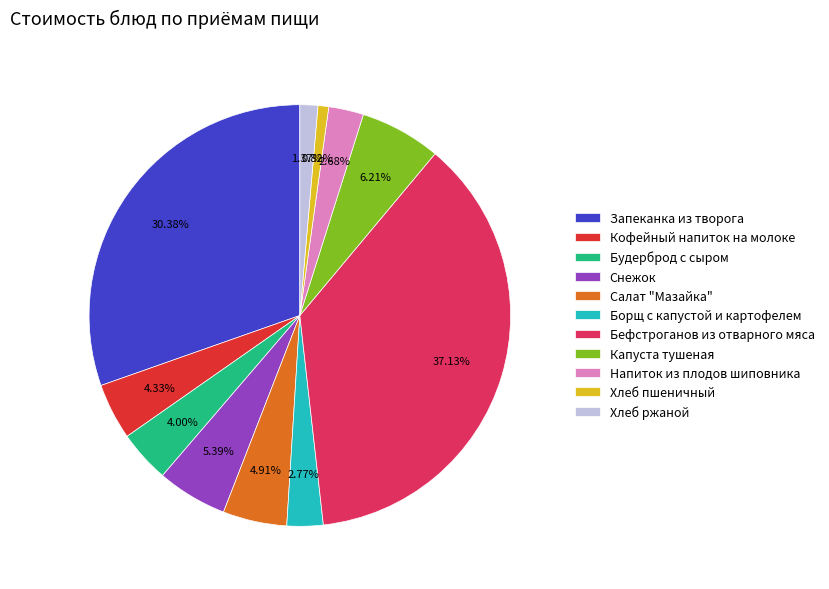

Do Кофейный напиток на молоке and Запеканка из творога together represent more than half of the pie?

No